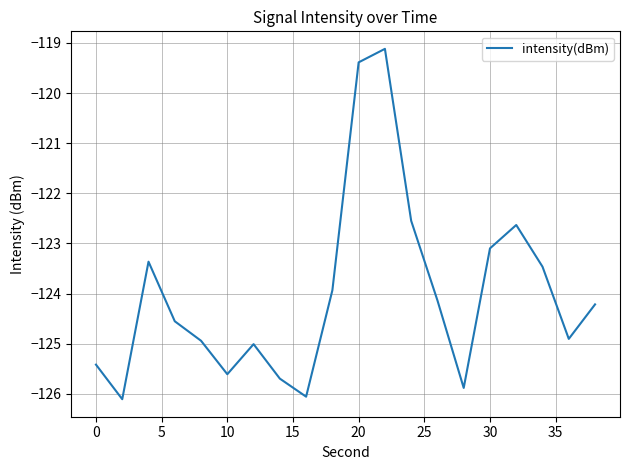

What is the maximum value shown in the chart?

-119.1